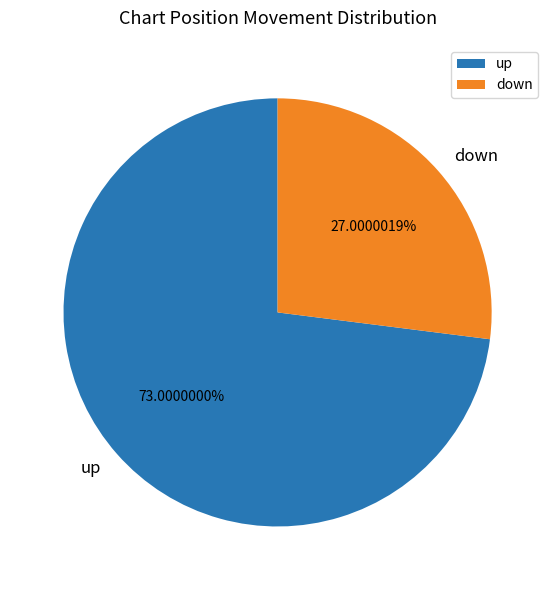

How many slices are in this pie chart?

2